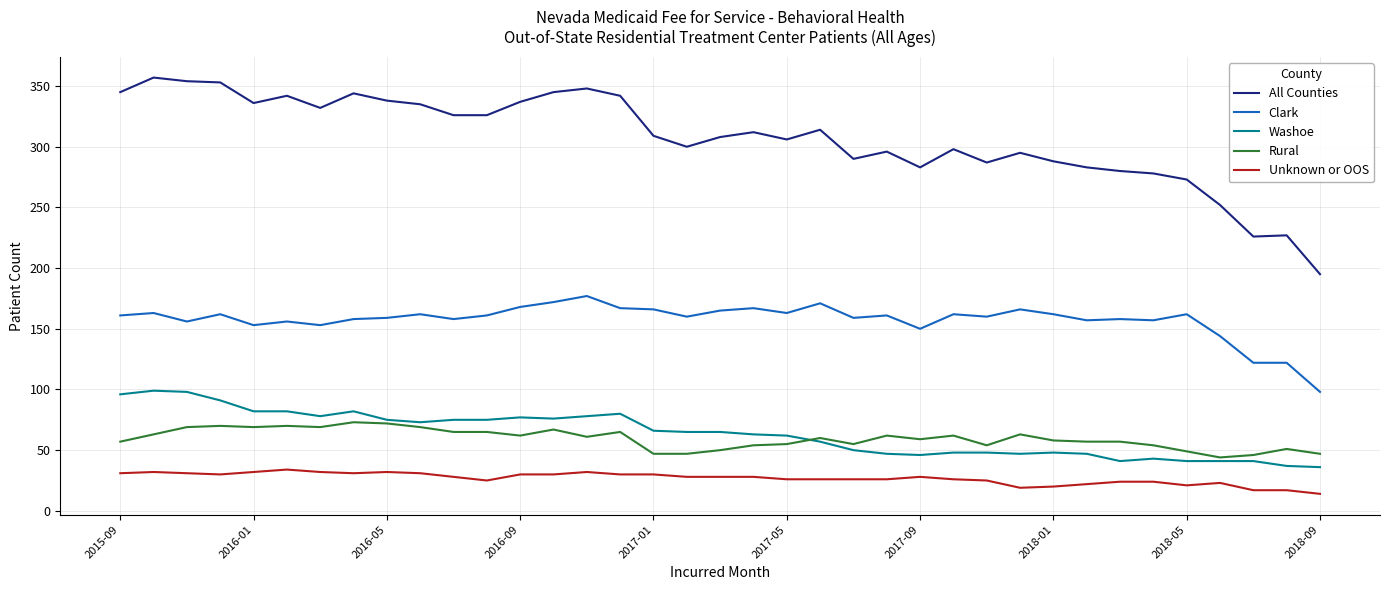

What is the maximum value for Clark?

177